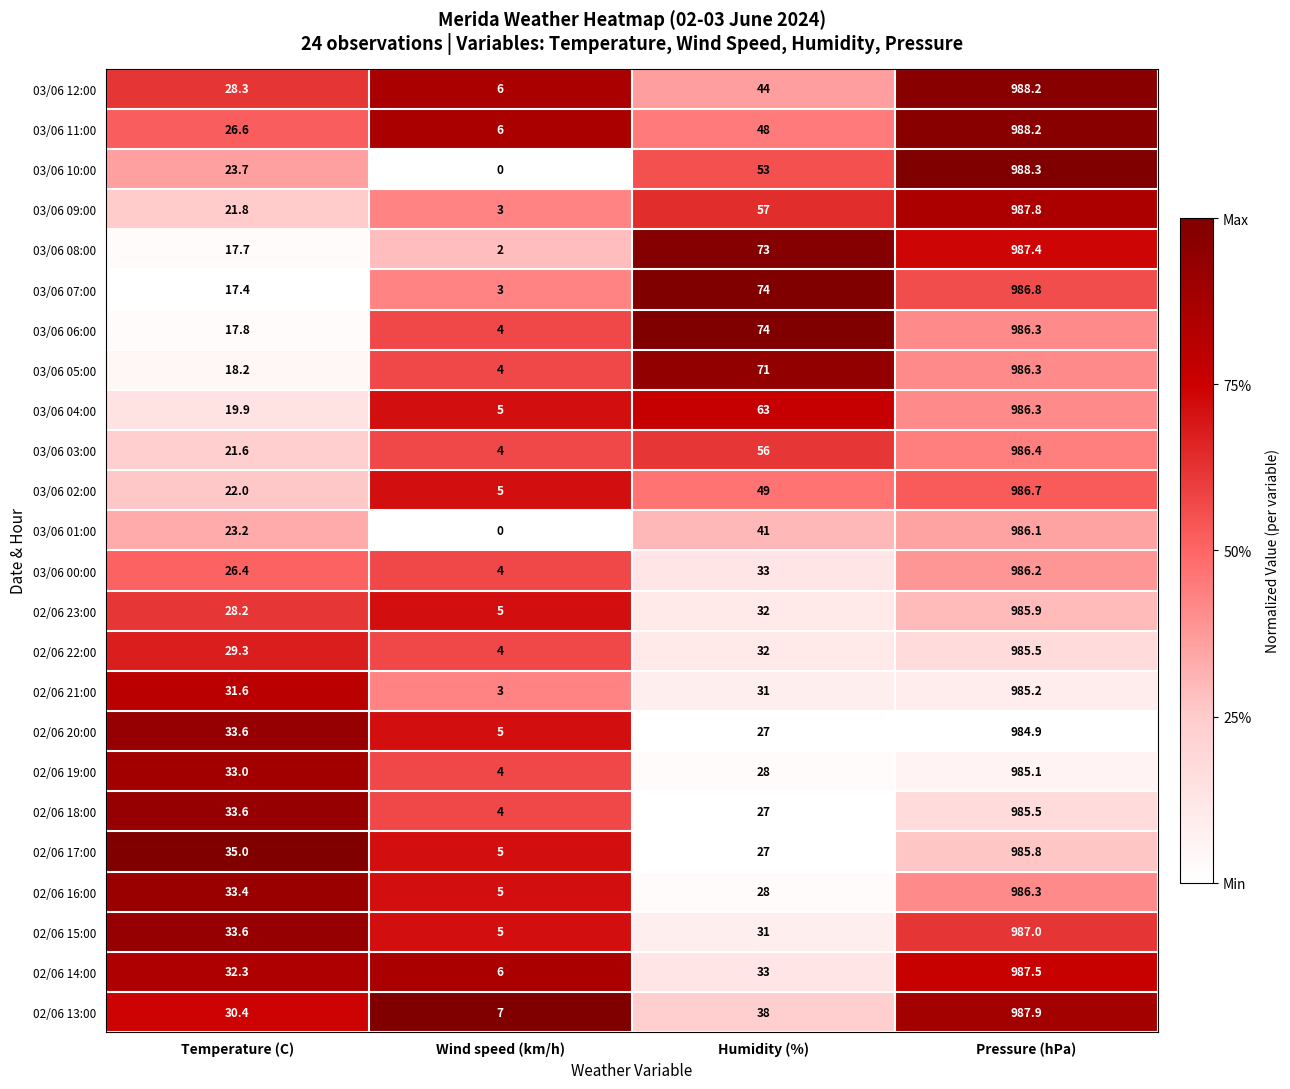

At which category is the sum across all series the highest?

Pressure (hPa)